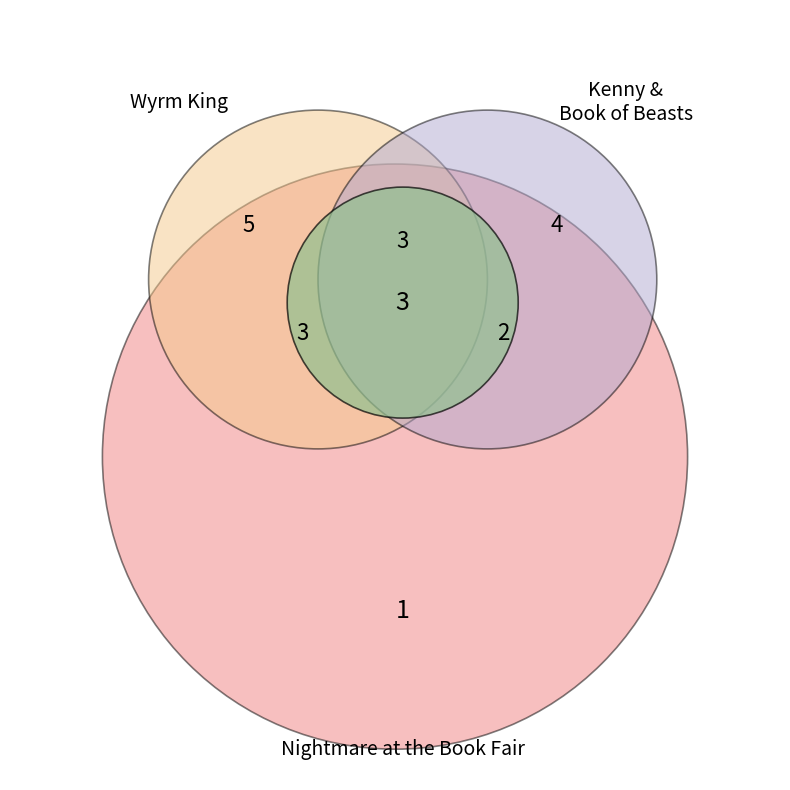

What portion of the pie excludes Nightmare at the Book Fair?

88.9%